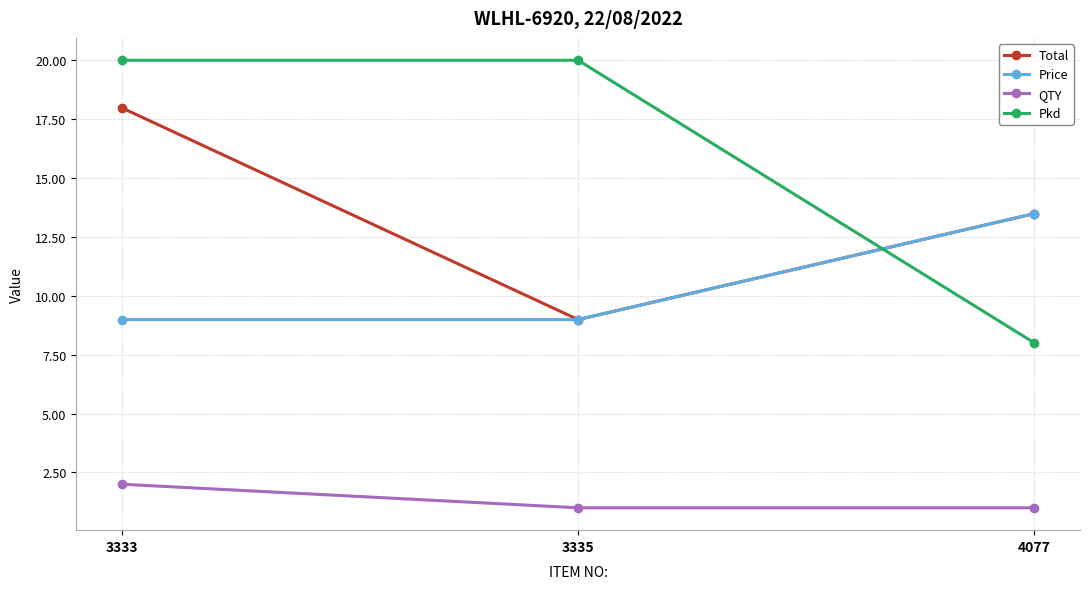

What are all the series names shown in the legend?

Total, Price, QTY, Pkd